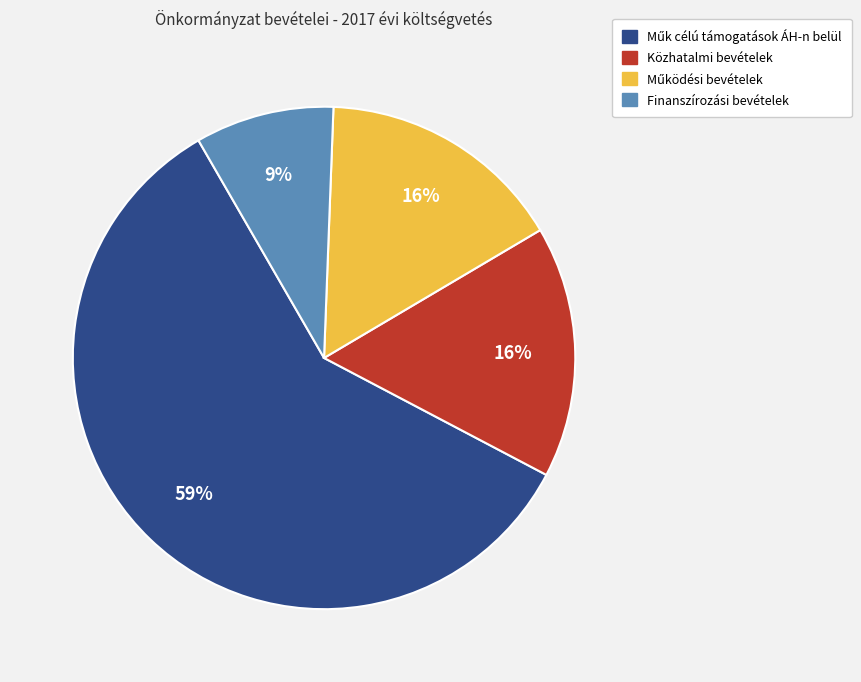

Is it true that Finanszírozási bevételek is 9% of the pie?

True